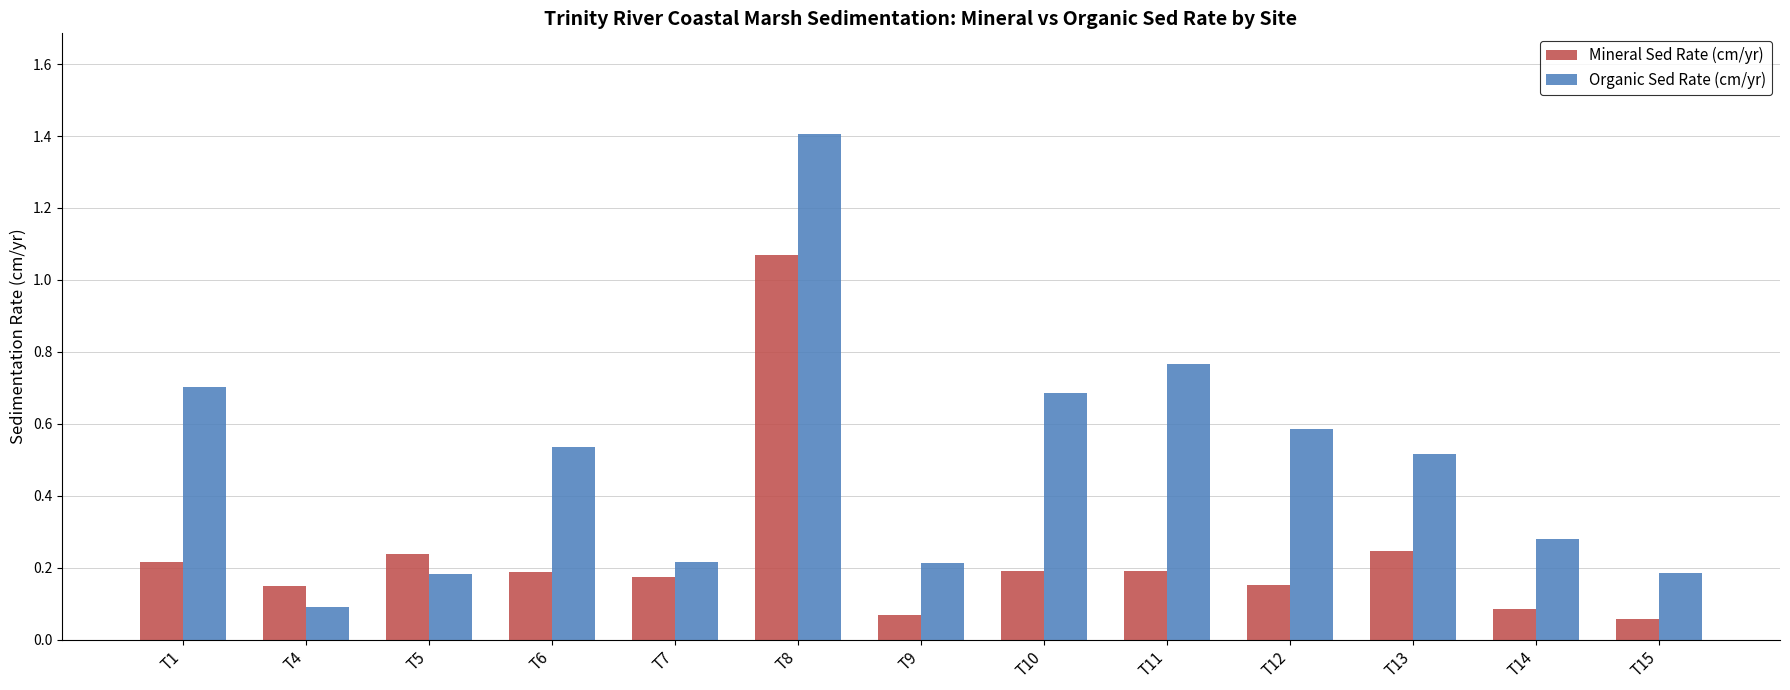

Which label corresponds to the largest value in the chart?

T8